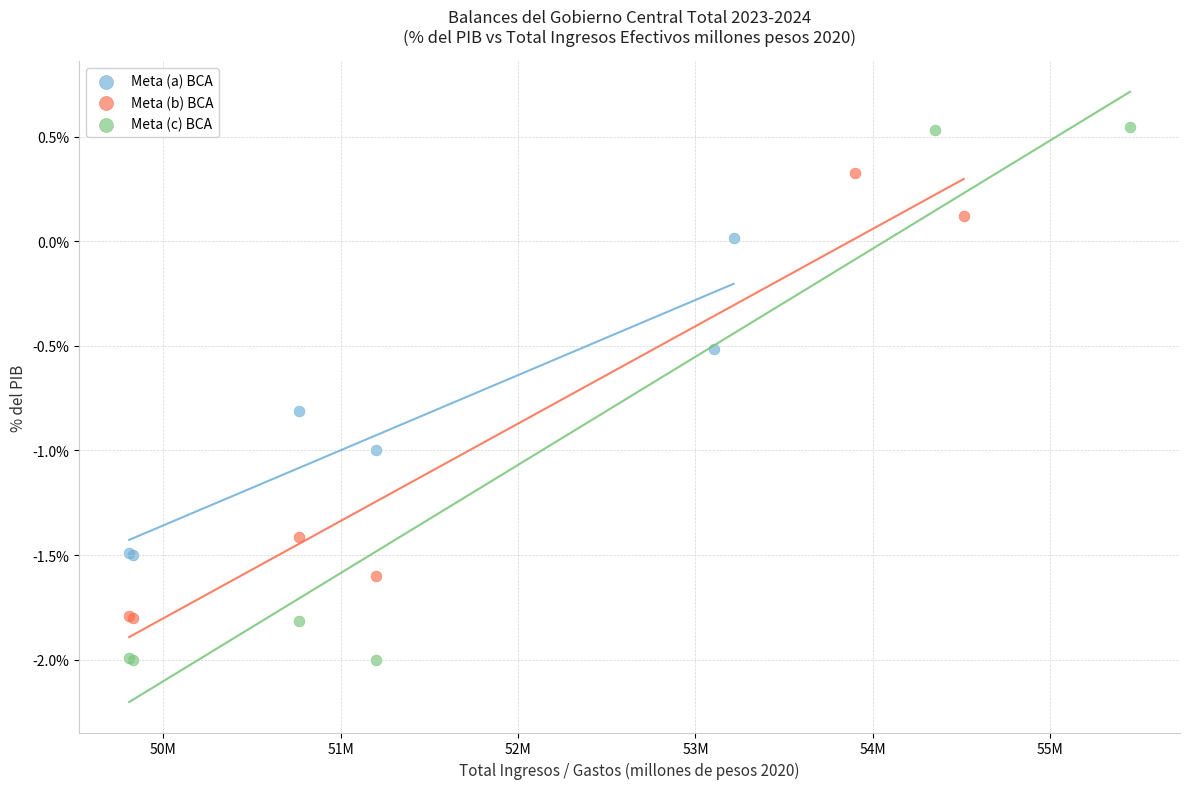

Which series has the widest spread of Y values?

Meta (c) BCA